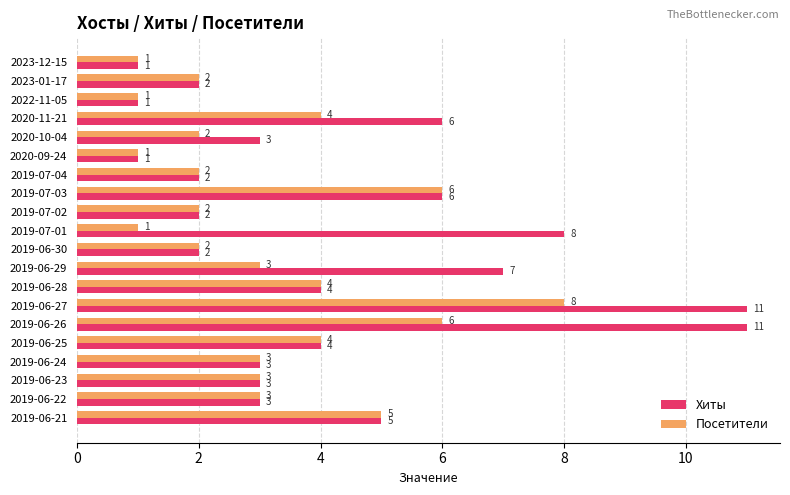

Rank the series at 2020-10-04 from highest to lowest value.

Хиты, Посетители